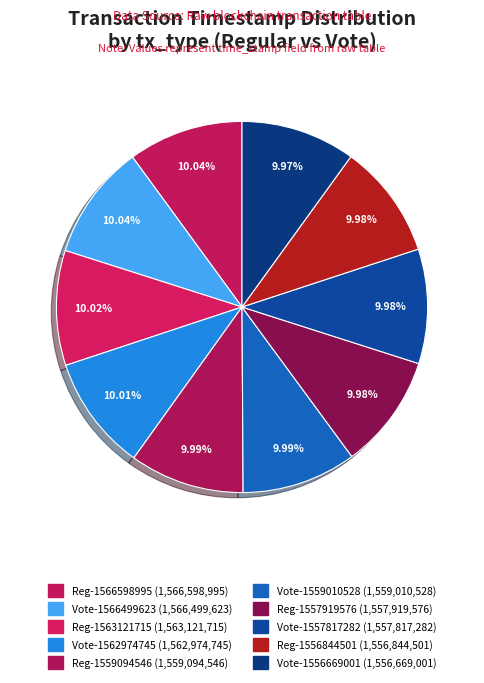

How many slices are in this pie chart?

10